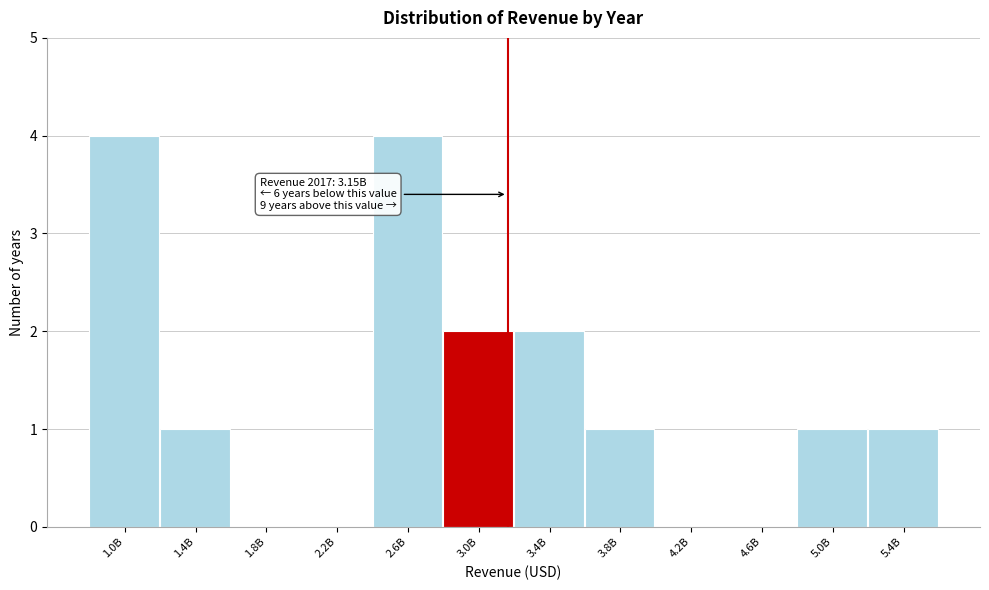

Reading left to right, extract all data points from this chart.

1.0B=4	1.4B=1	1.8B=0	2.2B=0	2.6B=4	3.0B=2	3.4B=2	3.8B=1	4.2B=0	4.6B=0	5.0B=1	5.4B=1